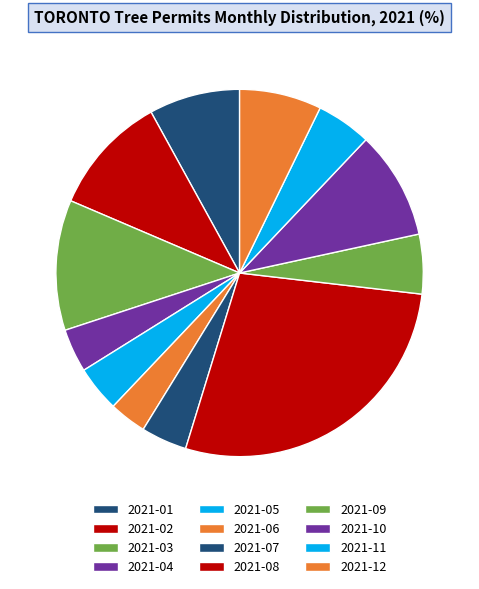

To the nearest percent, what percentage of the pie is 2021-04?

4%